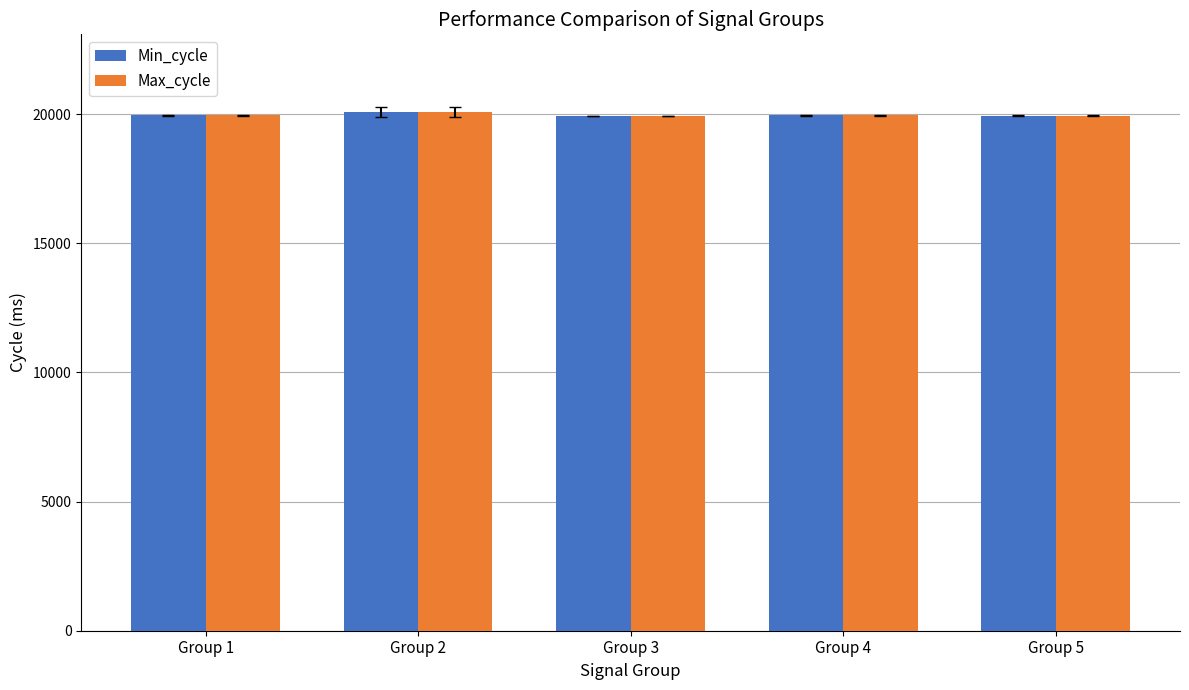

What is the total value across all series at Group 1?

39912.5